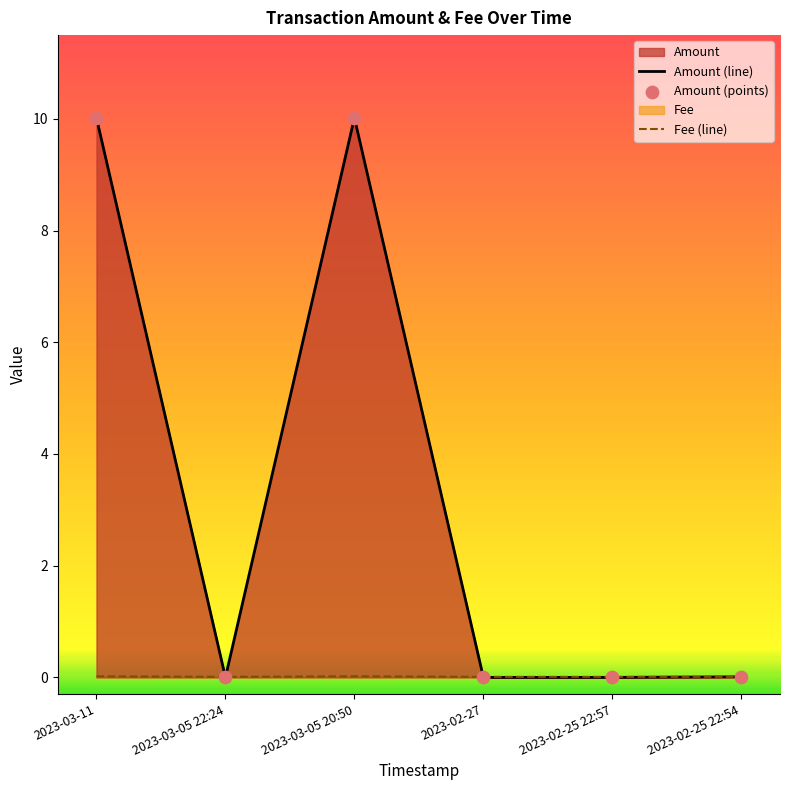

At how many categories does at least one series exceed 2?

2